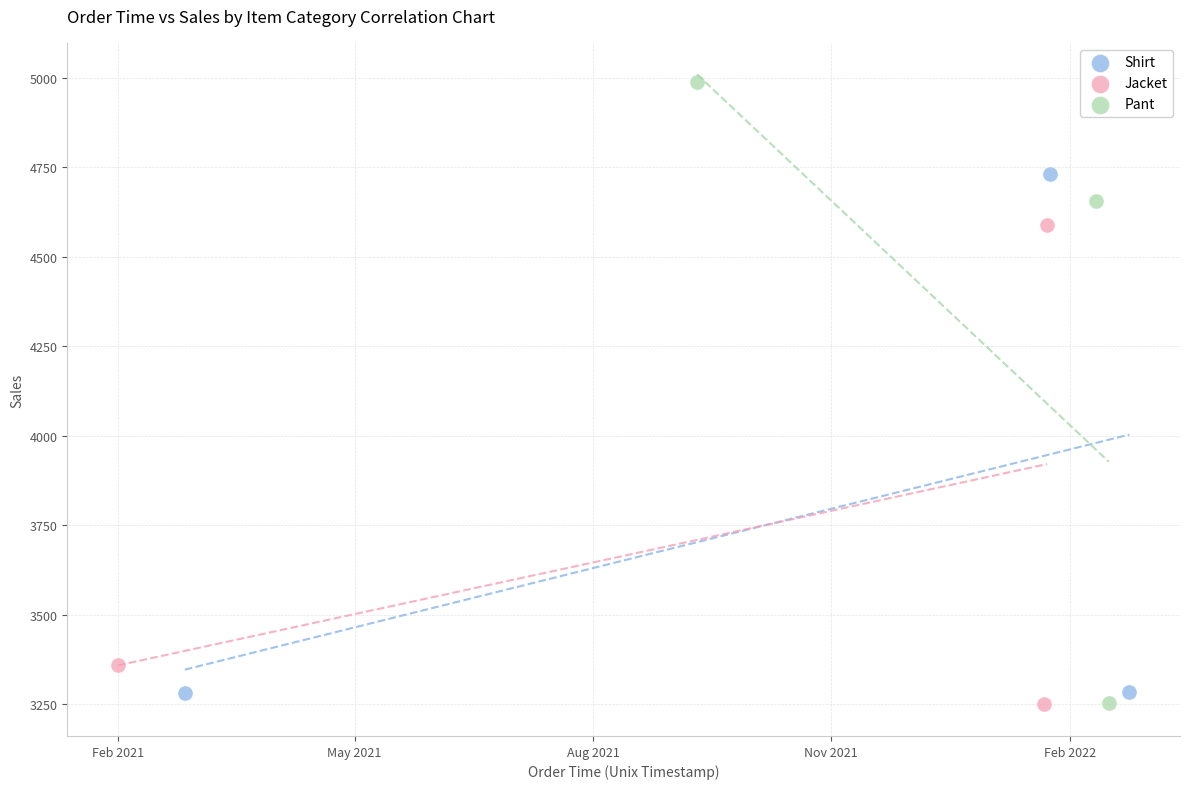

Which series has the largest Y range (max minus min)?

Pant